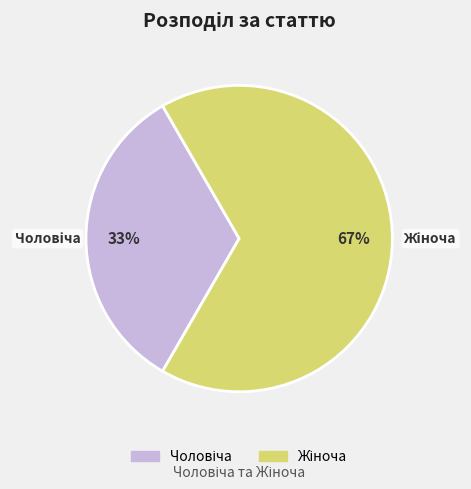

Is there a majority slice in this chart?

Yes